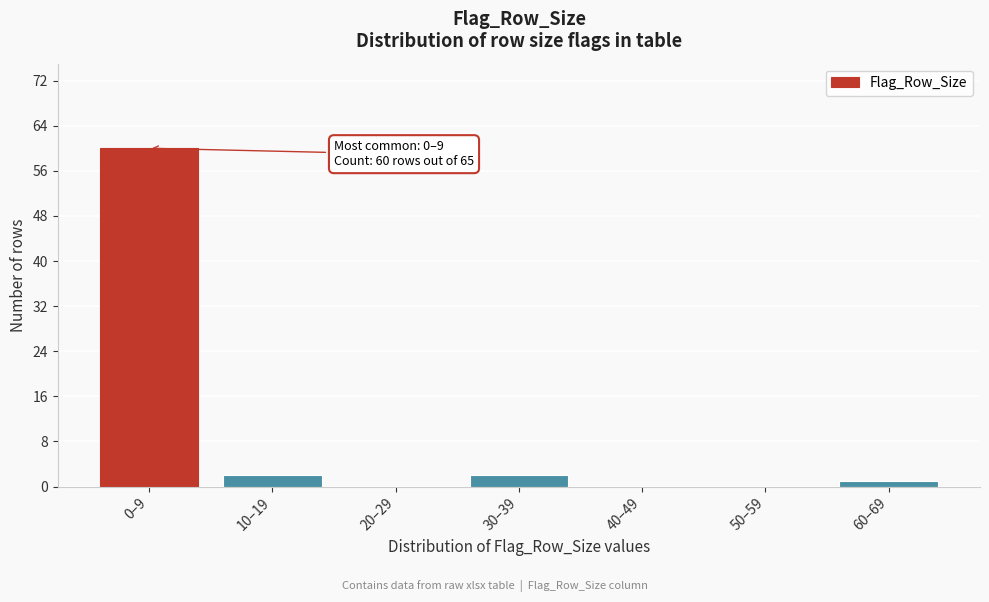

Reading left to right, what are all the values shown in this chart?

0–9=60	10–19=2	20–29=0	30–39=2	40–49=0	50–59=0	60–69=1